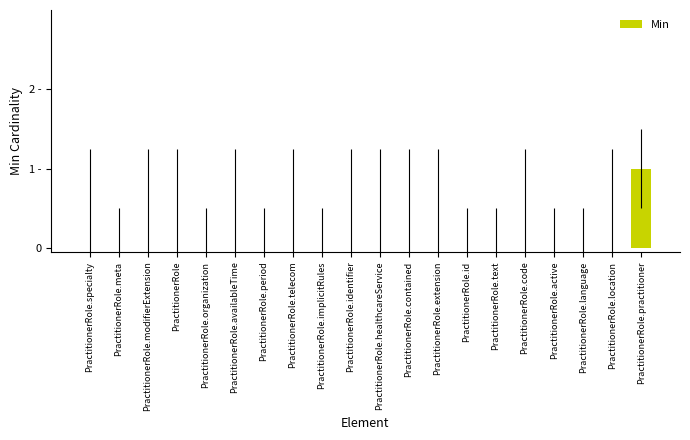

True or false: the data shows -1 at PractitionerRole.implicitRules.

False